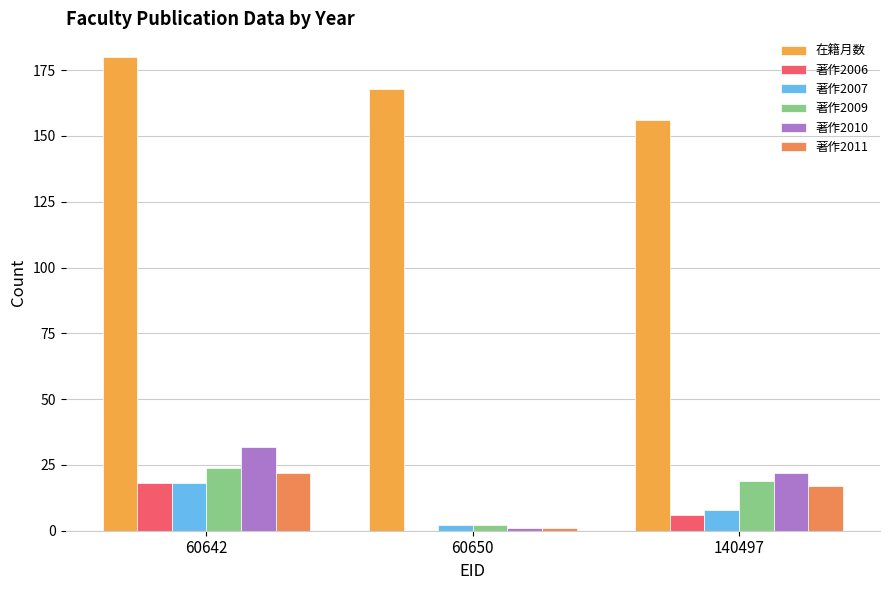

What is the average value of the 在籍月数 series?

168